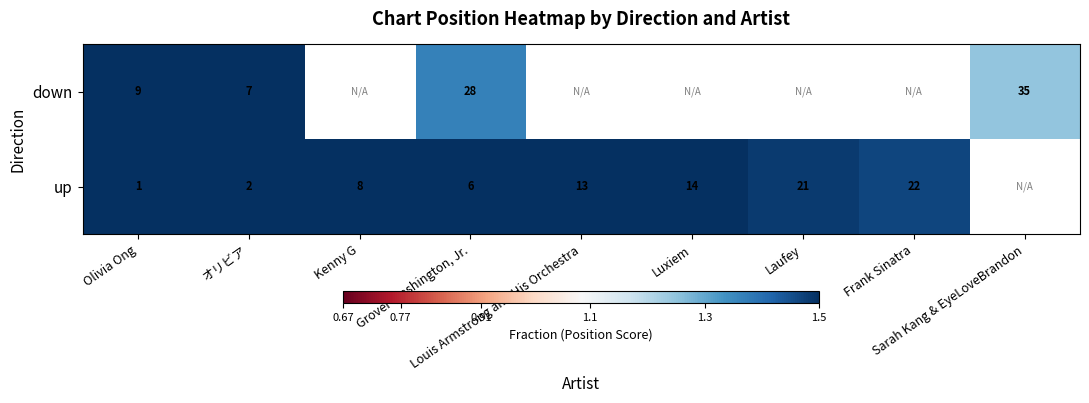

What is the total value across all series at Grover Washington, Jr.?

34.0